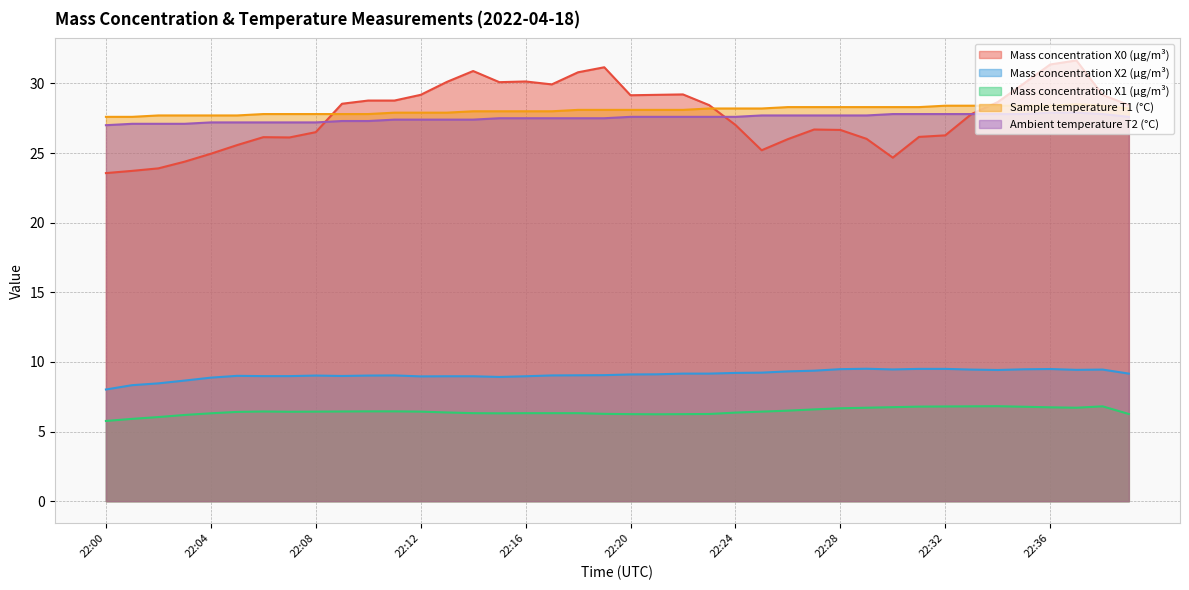

What is the sum of all Sample temperature T1 (°C) values?

1122.7